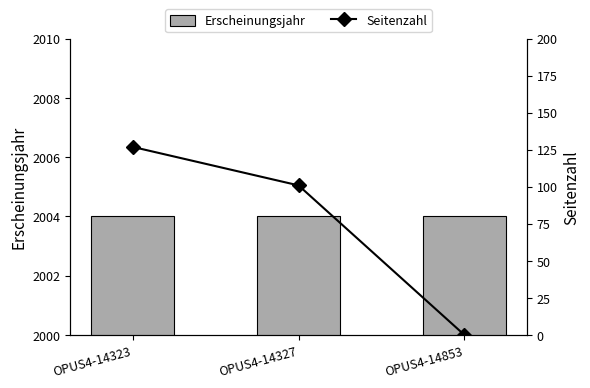

Reading left to right, list all the values displayed in this chart.

Erscheinungsjahr: OPUS4-14323=2004	OPUS4-14327=2004	OPUS4-14853=2004
Seitenzahl: OPUS4-14323=127	OPUS4-14327=101	OPUS4-14853=0